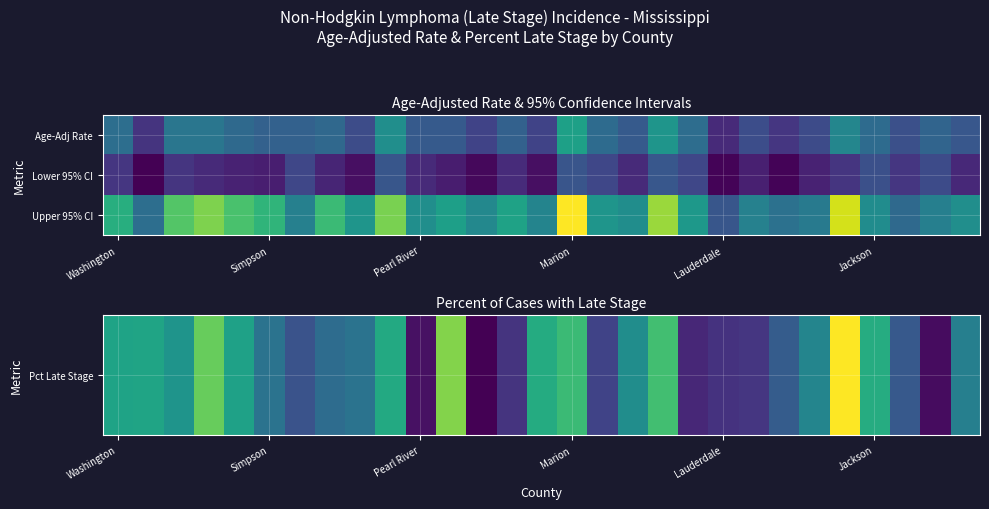

How many series are shown in this chart?

3